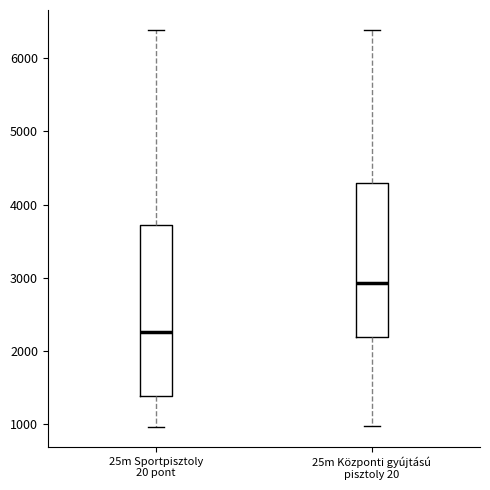

Reading left to right, transcribe this box plot: for each box, give where its median line is, the range the box spans, and where its two whiskers end, as read against the y-axis. The values are not printed on the chart, so give them approximately, as read against the axis.

25m Sportpisztoly 20 pont: median 2300, box 1400 to 3700, whiskers 1000 to 6400
25m Központi gyújtású pisztoly 20: median 2900, box 2200 to 4300, whiskers 1000 to 6400